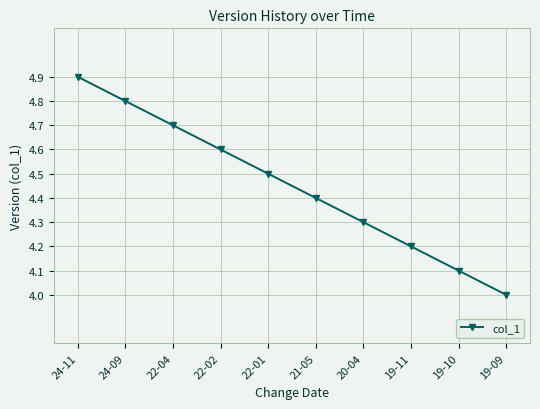

True or false: the data shows 1.0 at 22-01.

False